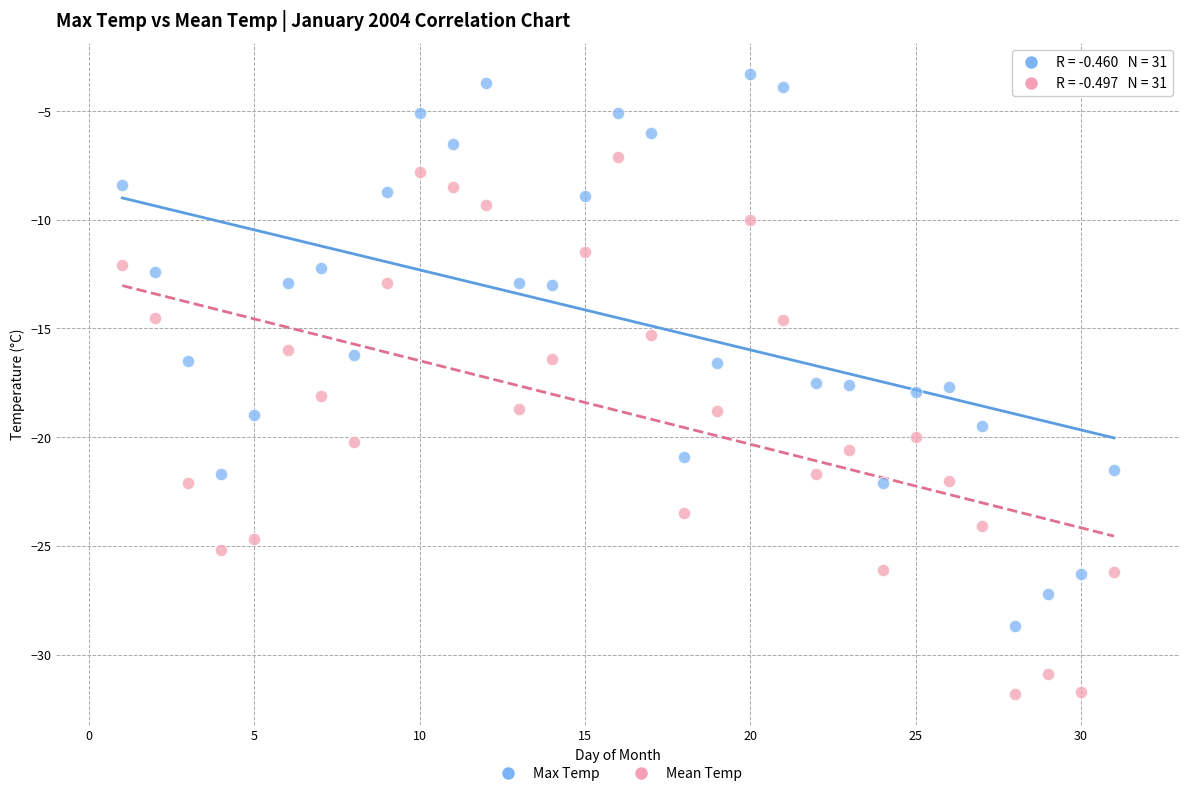

Which series reaches the minimum Y coordinate?

Mean Temp